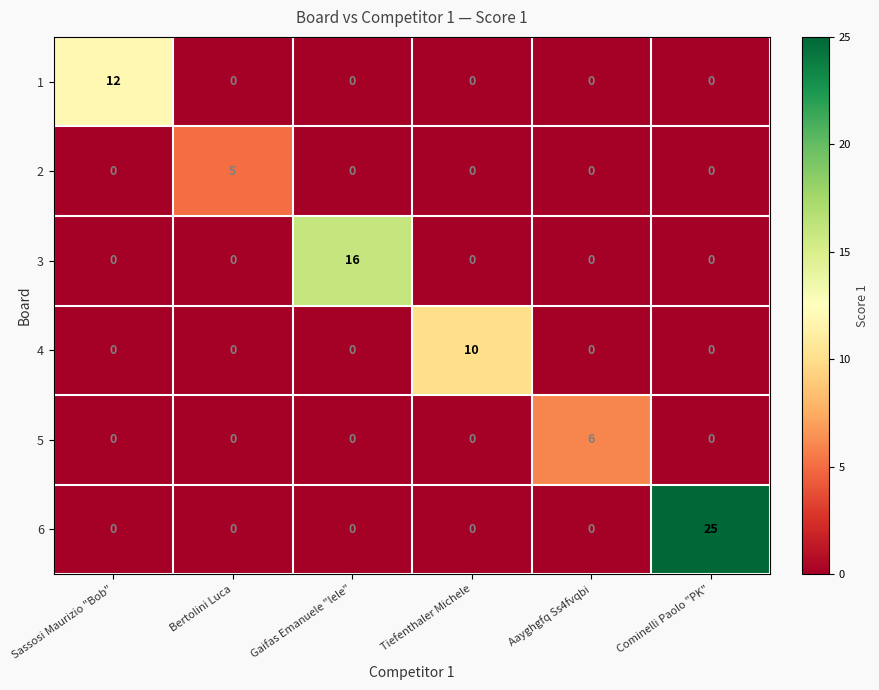

List the series in order of their peak value, highest first.

6, 3, 1, 4, 5, 2